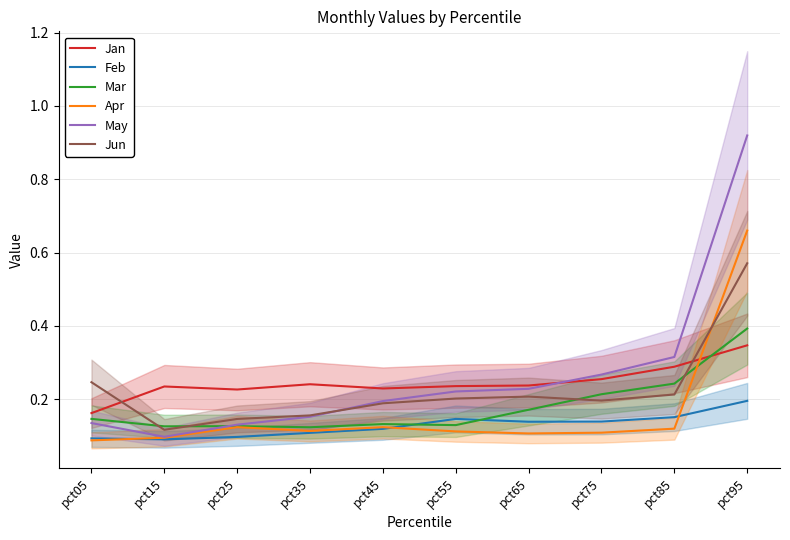

True or false: May has a value of 0.4 at pct65.

False